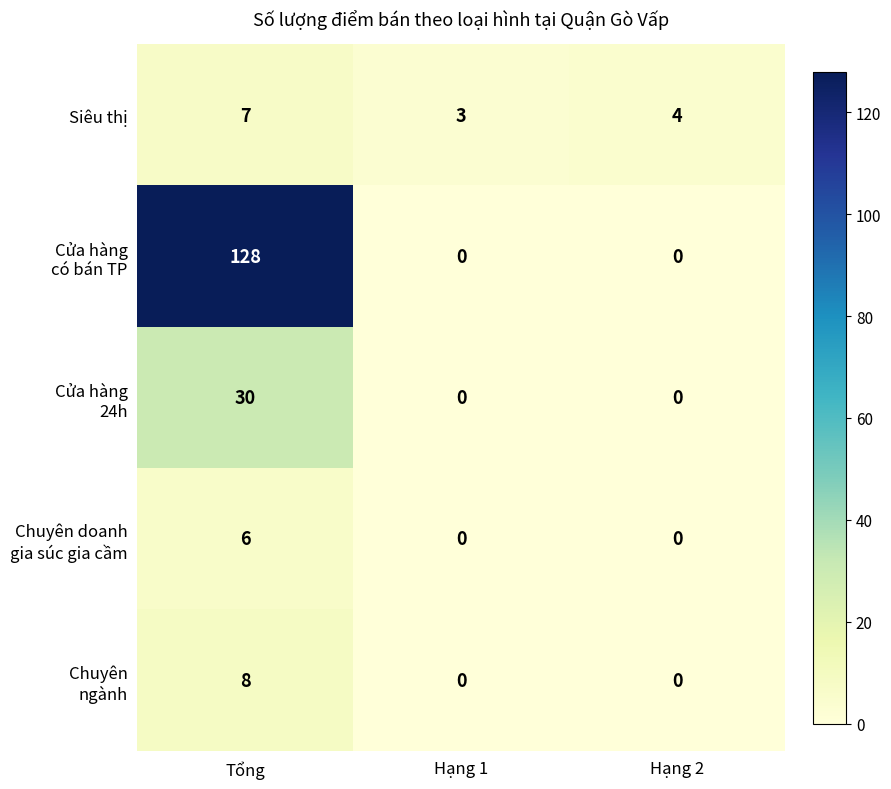

Count the Siêu thị values in the range 3 to 7.

3